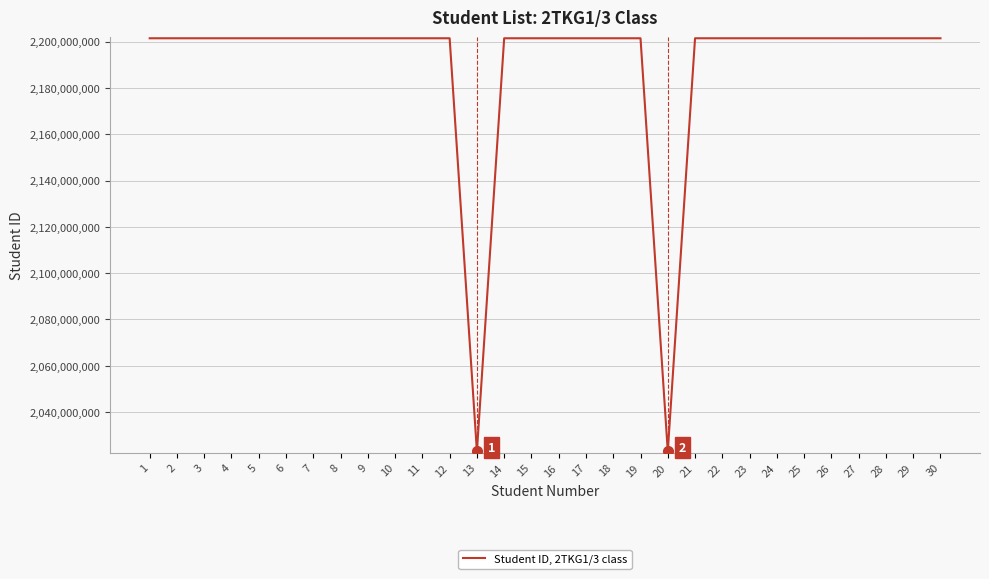

What is the difference between the maximum and minimum values?

178420993